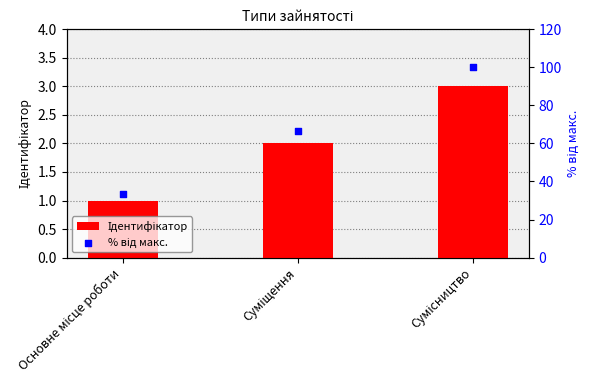

At which category is the sum across all series the highest?

Сумісництво